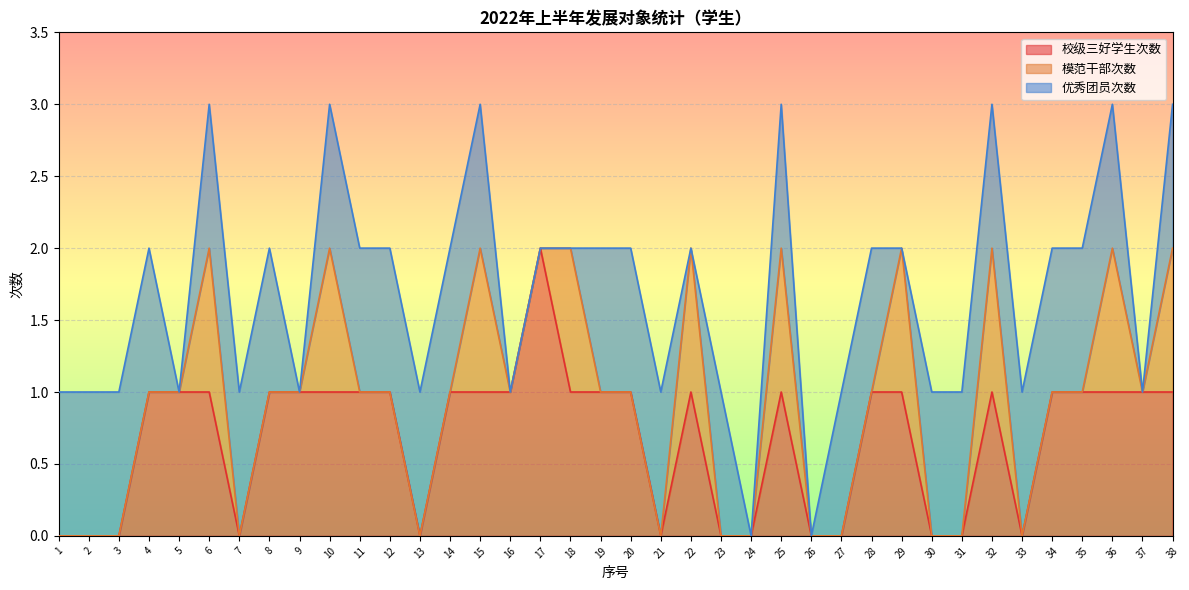

The value of 校级三好学生次数 at 37 is 1. True or false?

True